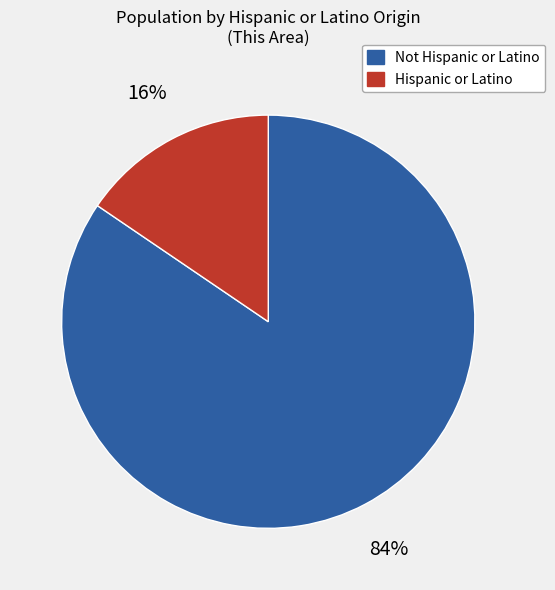

Which category has the smallest portion of the pie?

Hispanic or Latino